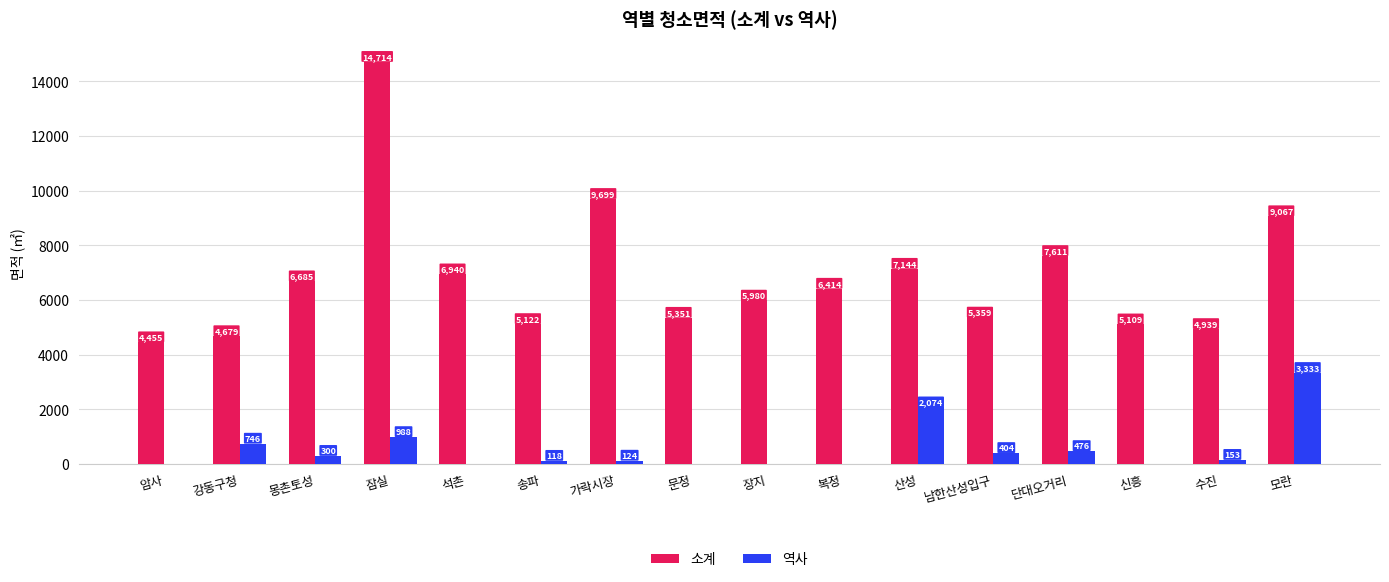

Which series has the largest range (max minus min)?

소계